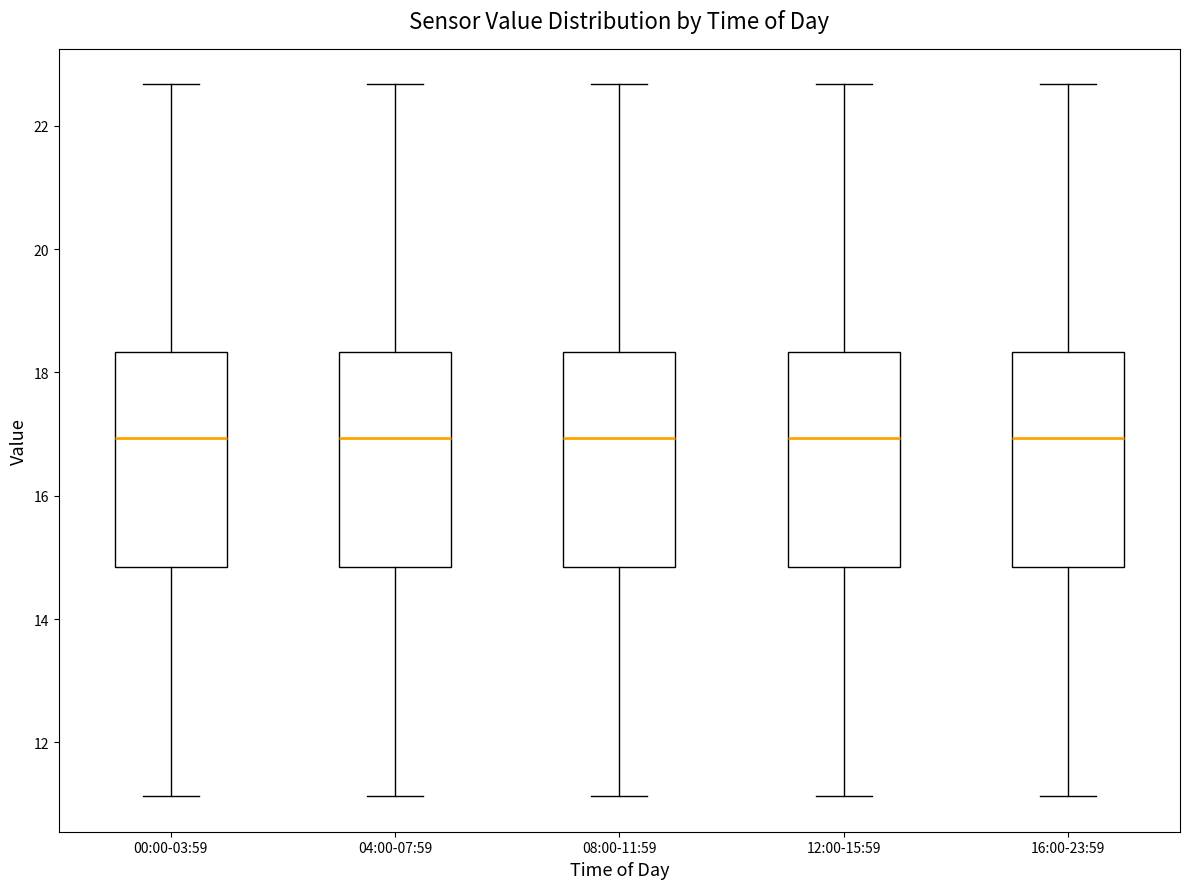

Reading left to right, transcribe this box plot: for each box, give where its median line is, the range the box spans, and where its two whiskers end, as read against the y-axis. The values are not printed on the chart, so give them approximately, as read against the axis.

00:00-03:59: median 17.0, box 14.8 to 18.4, whiskers 11.2 to 22.6
04:00-07:59: median 17.0, box 14.8 to 18.4, whiskers 11.2 to 22.6
08:00-11:59: median 17.0, box 14.8 to 18.4, whiskers 11.2 to 22.6
12:00-15:59: median 17.0, box 14.8 to 18.4, whiskers 11.2 to 22.6
16:00-23:59: median 17.0, box 14.8 to 18.4, whiskers 11.2 to 22.6